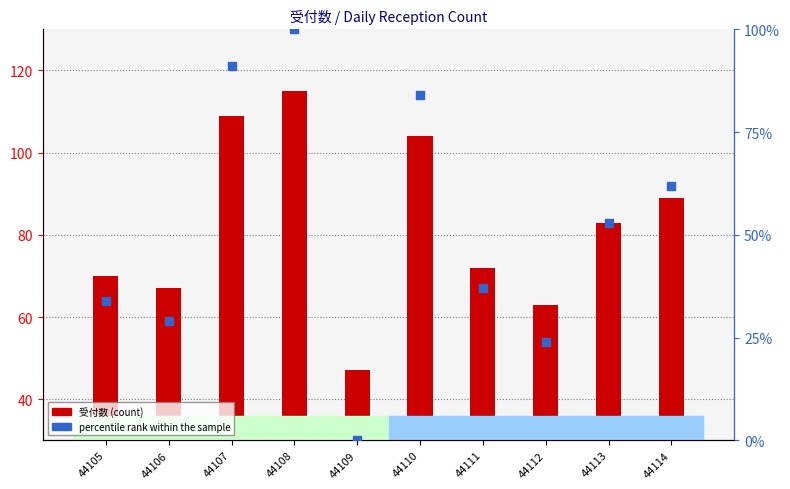

At how many categories does at least one series exceed 71?

6